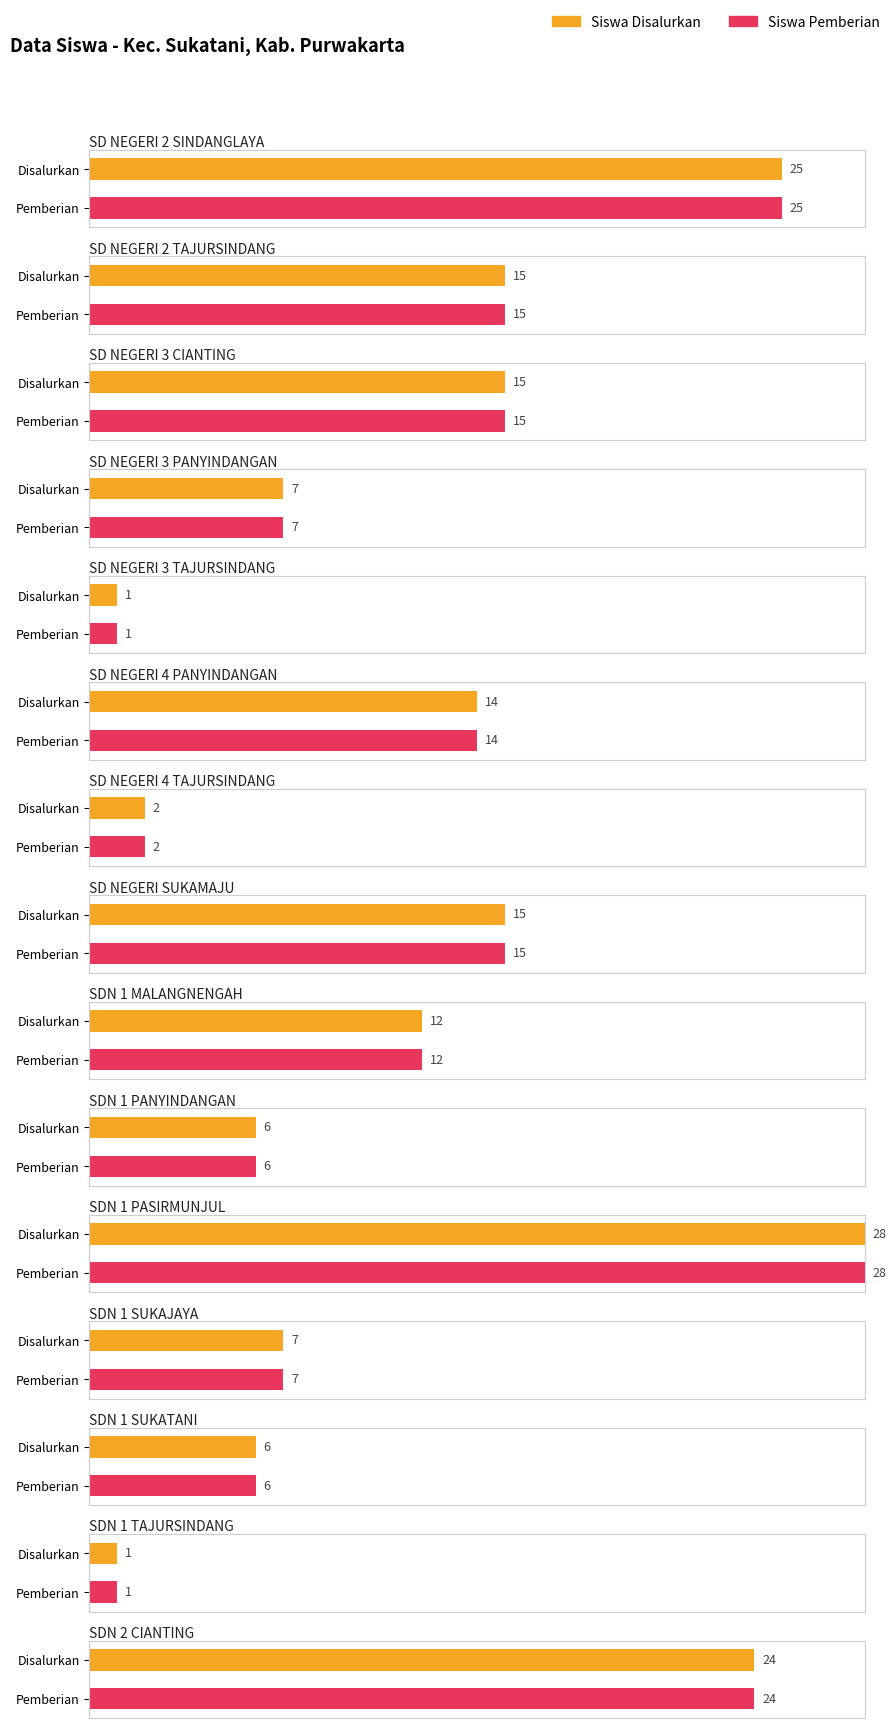

What is the approximate value of Siswa Disalurkan at SDN 1 PASIRMUNJUL, to the nearest 5?

30